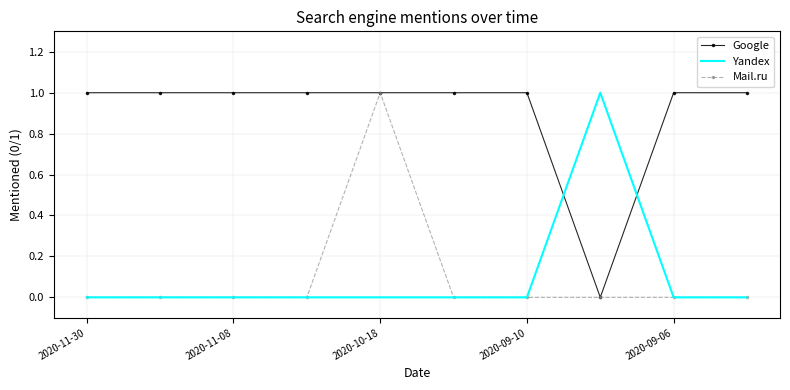

Which series has the largest total across all categories?

Google